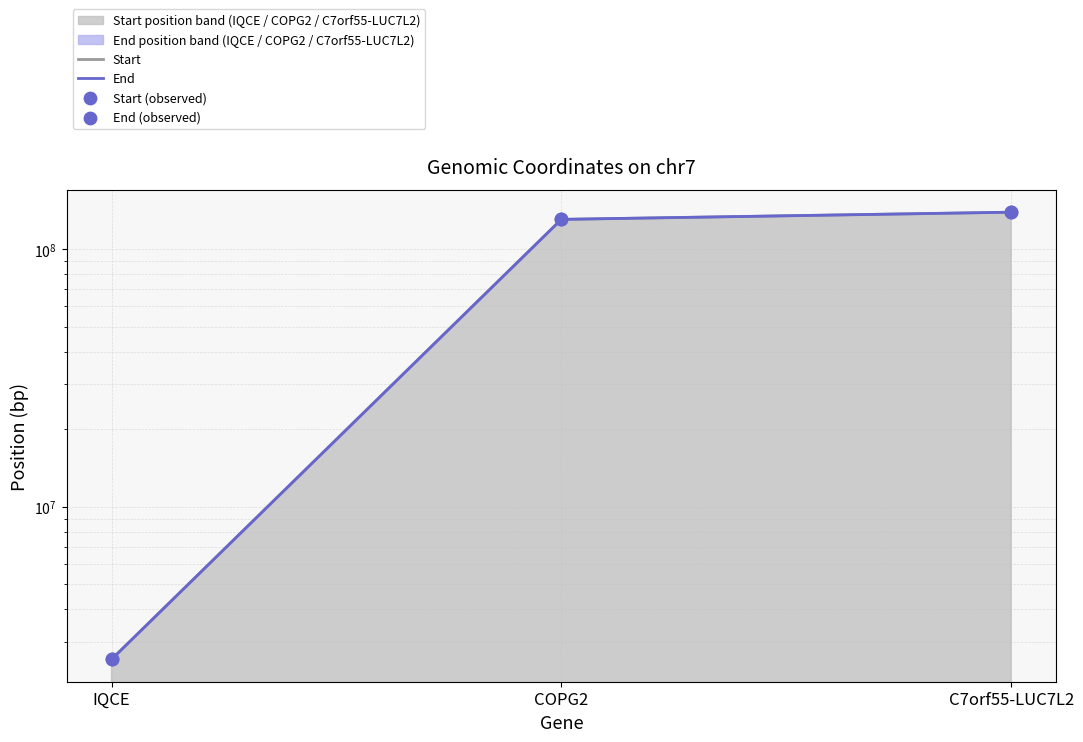

Which series has the widest spread of Y values?

Start